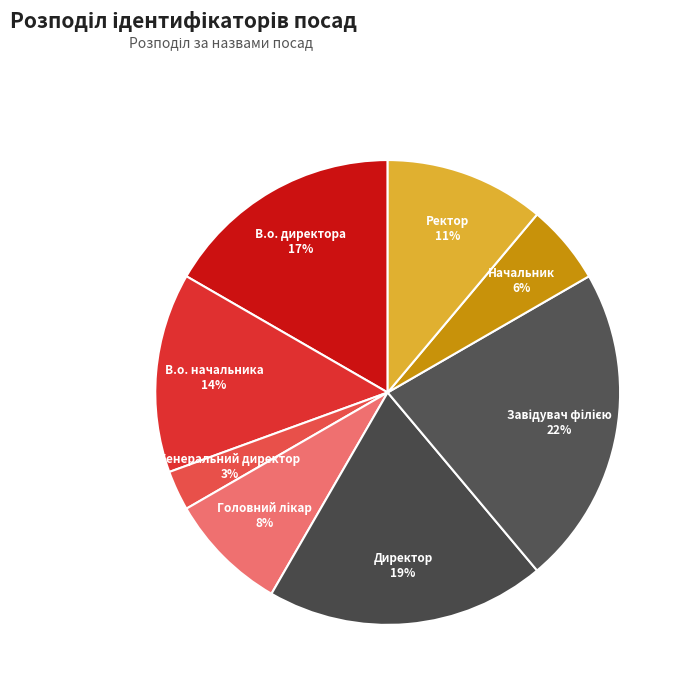

To the nearest percent, what is the difference between the Генеральний директор and Начальник slice percentages?

3%